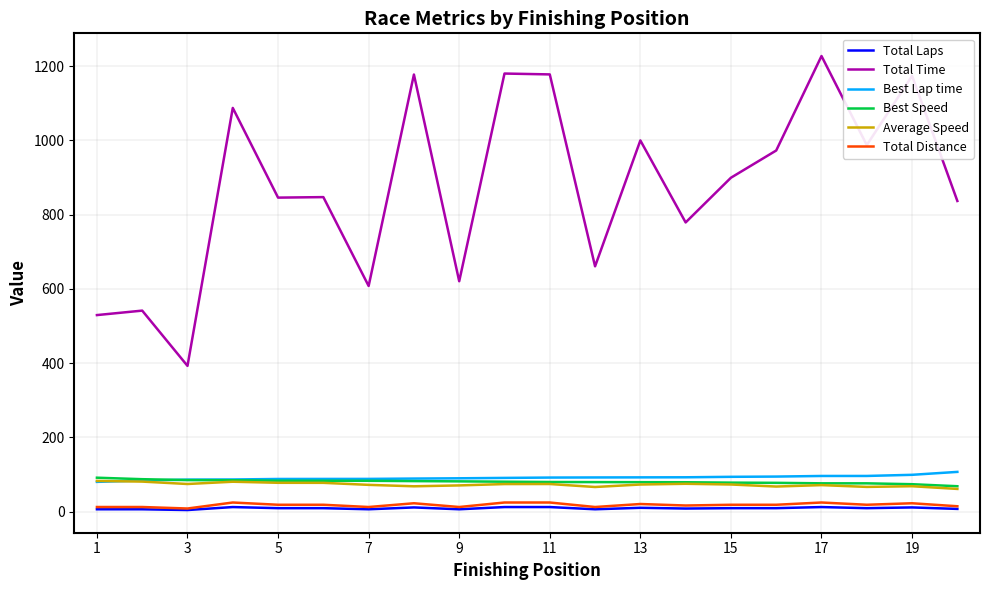

True or false: Total Laps and Best Lap time intersect in this chart.

False